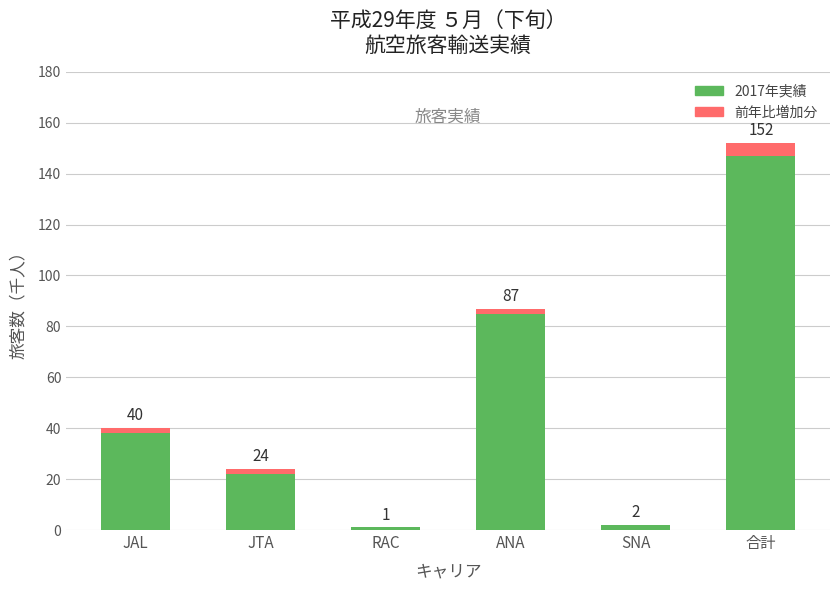

The Visited Public HS series shows 0 at RAC. True or false?

False